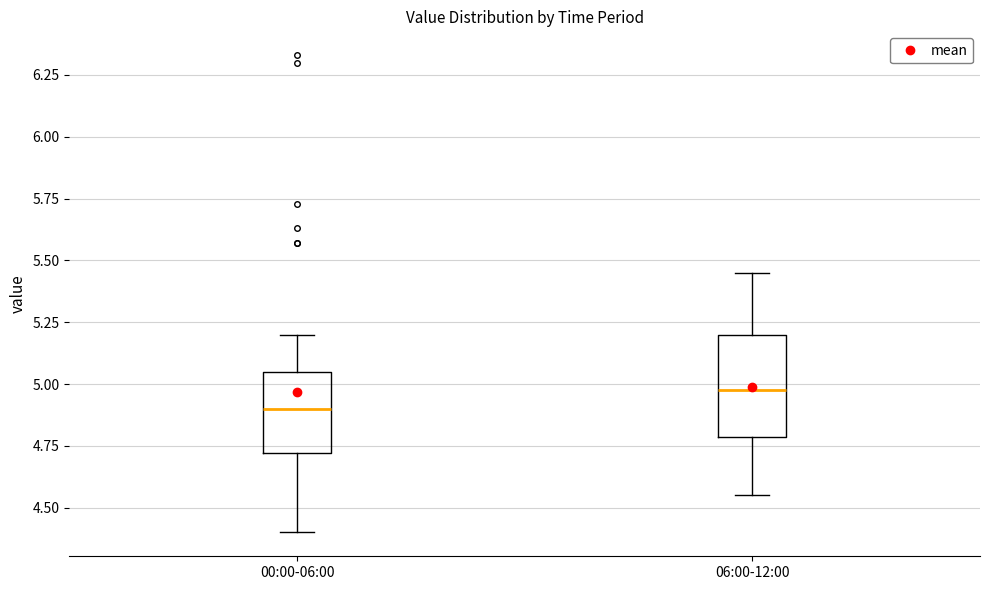

Which box has the lowest median line?

00:00-06:00